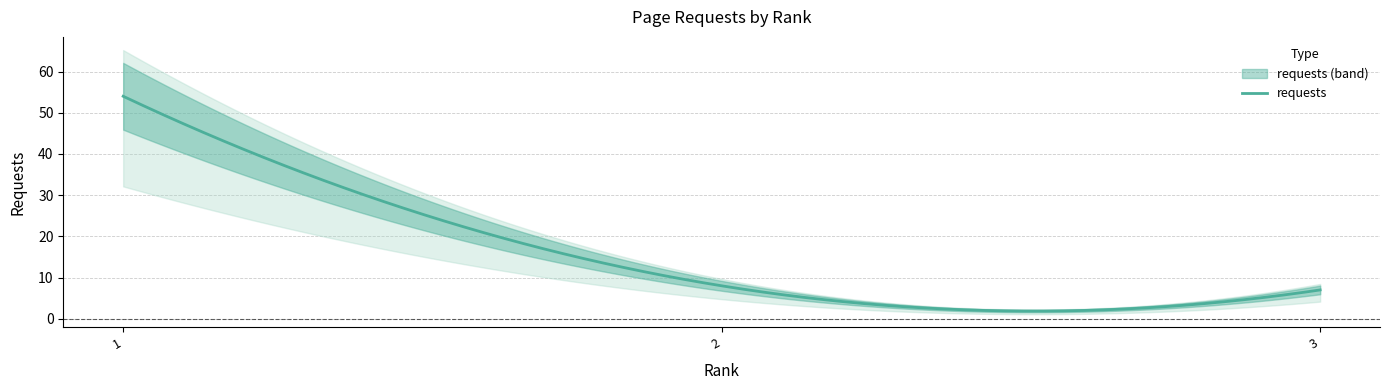

At which label is the value closest to 30?

2